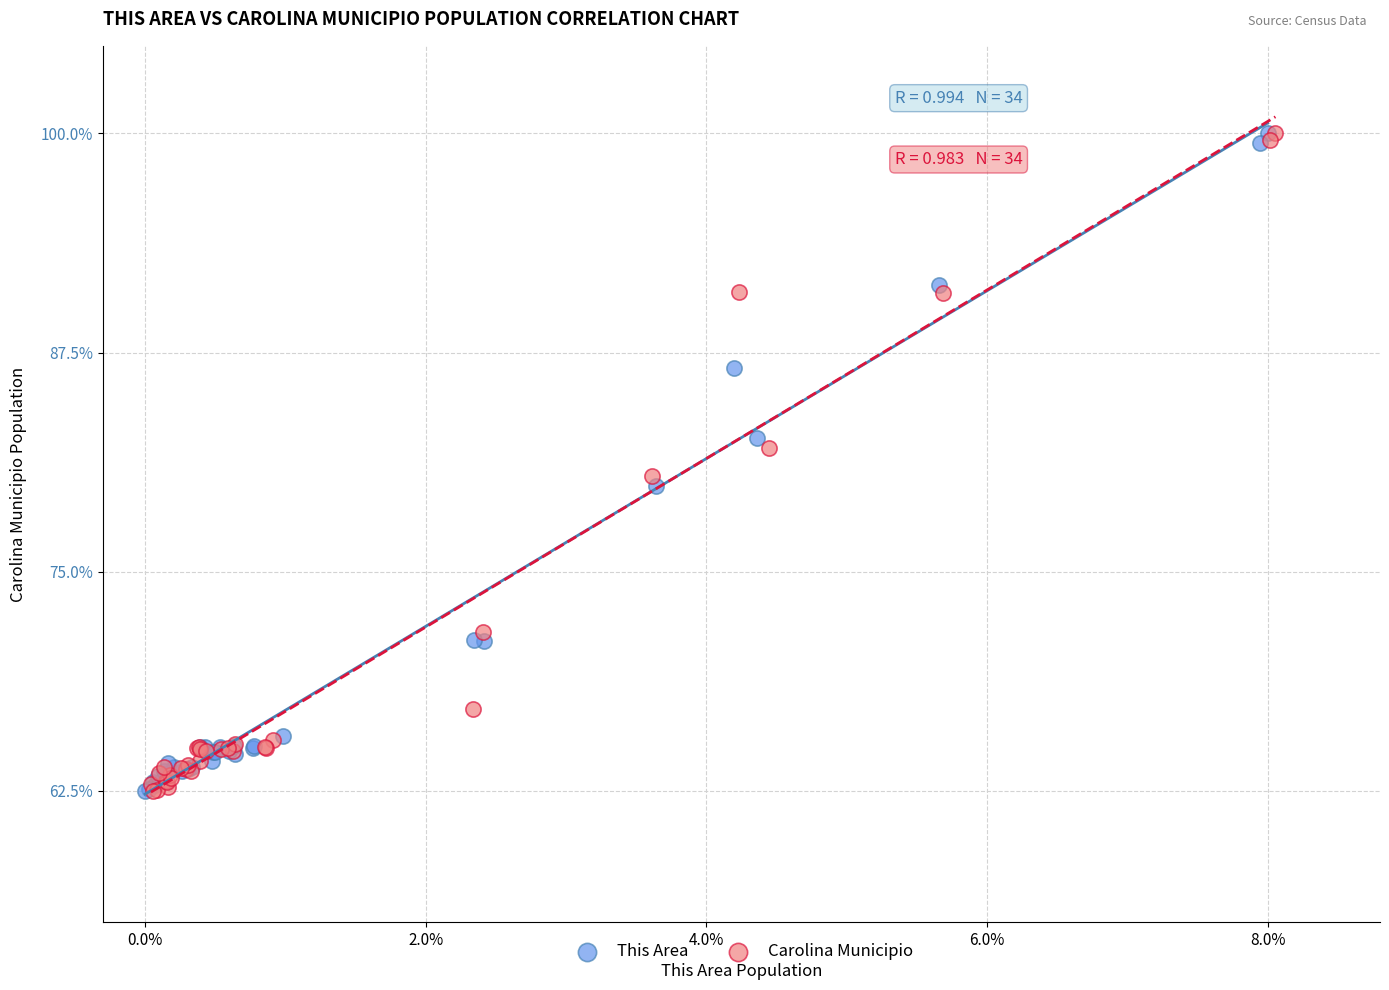

What are all the series names shown in the legend?

This Area, Carolina Municipio